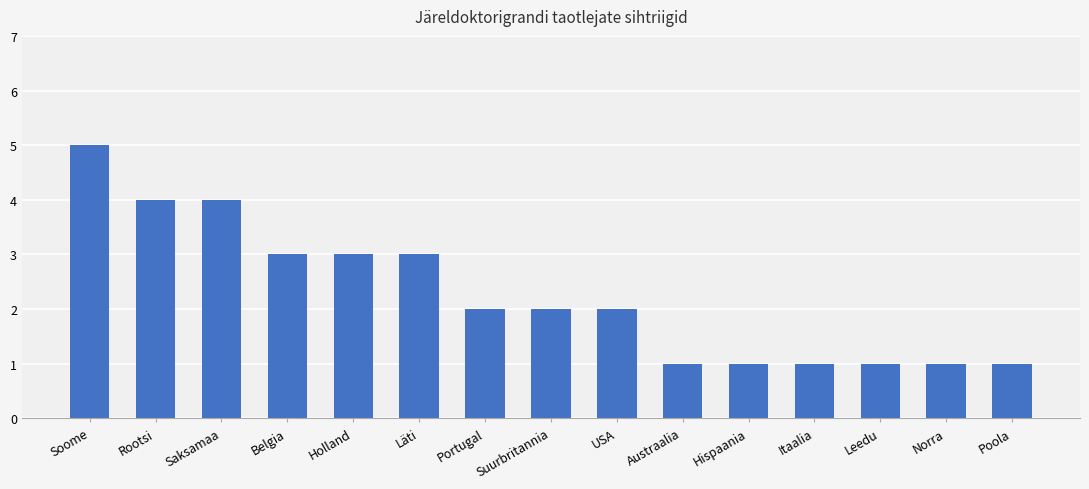

Is it true that the value at Portugal is 3?

False